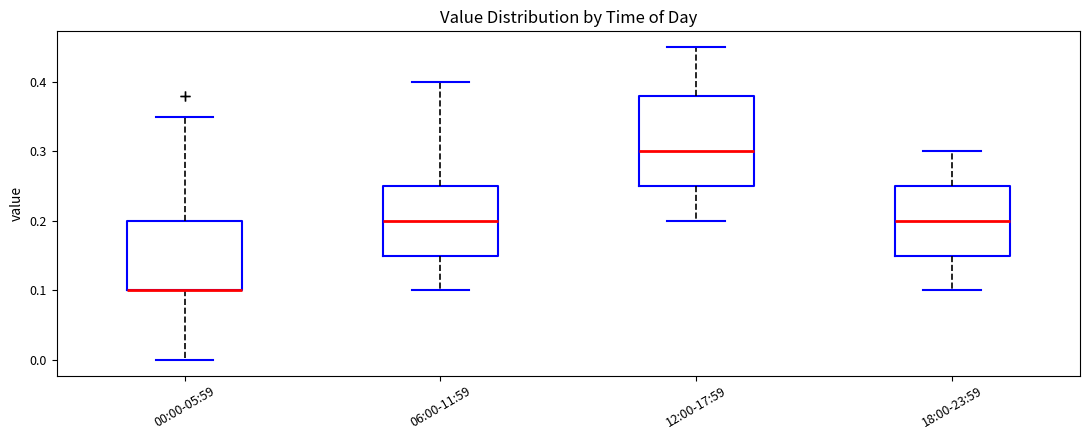

Which box is the tallest, from its lower edge to its upper edge?

12:00-17:59